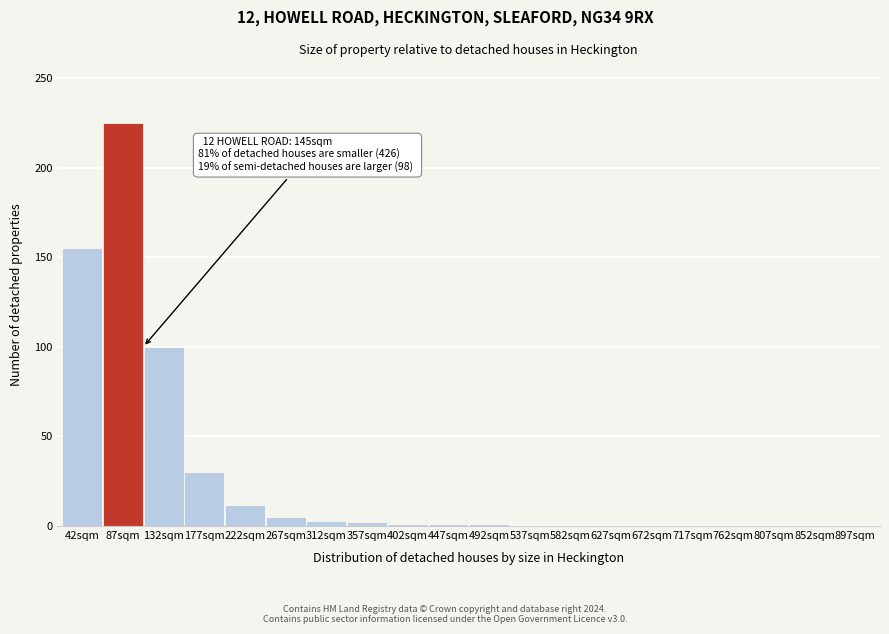

True or false: the data shows 100 at 132sqm.

True